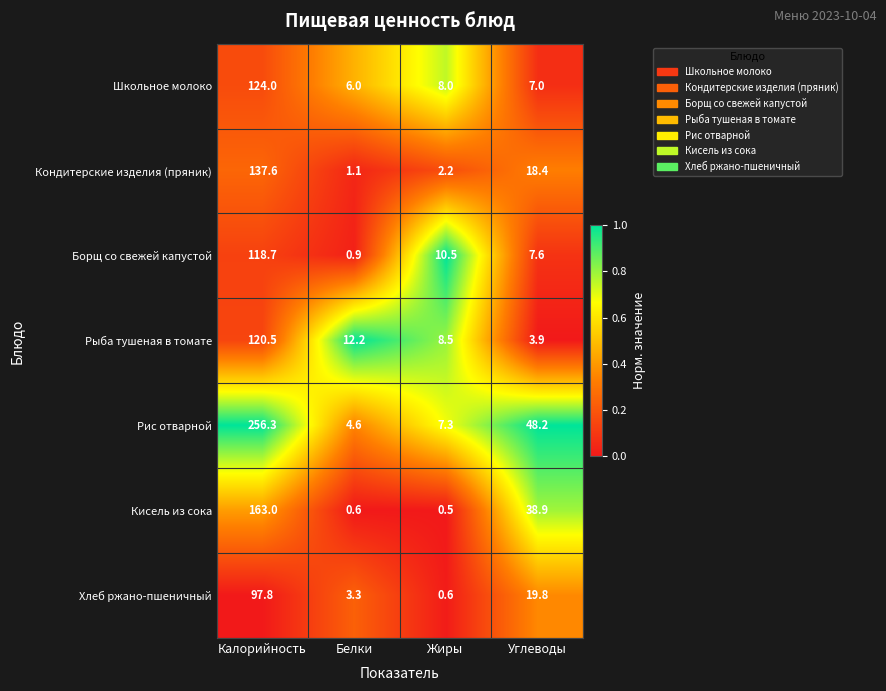

The Школьное молоко series shows 124.0 at Калорийность. True or false?

True